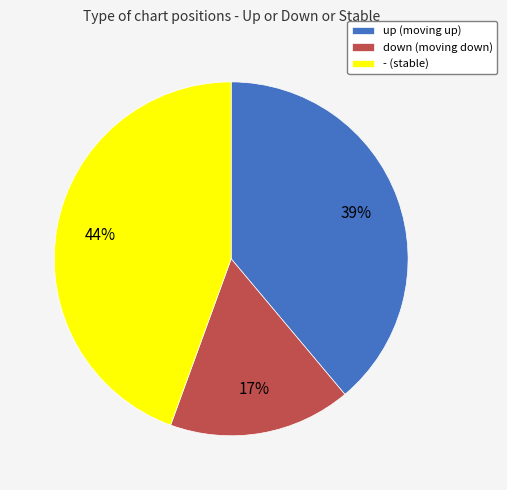

Do down (moving down) and - (stable) together represent more than half of the pie?

Yes